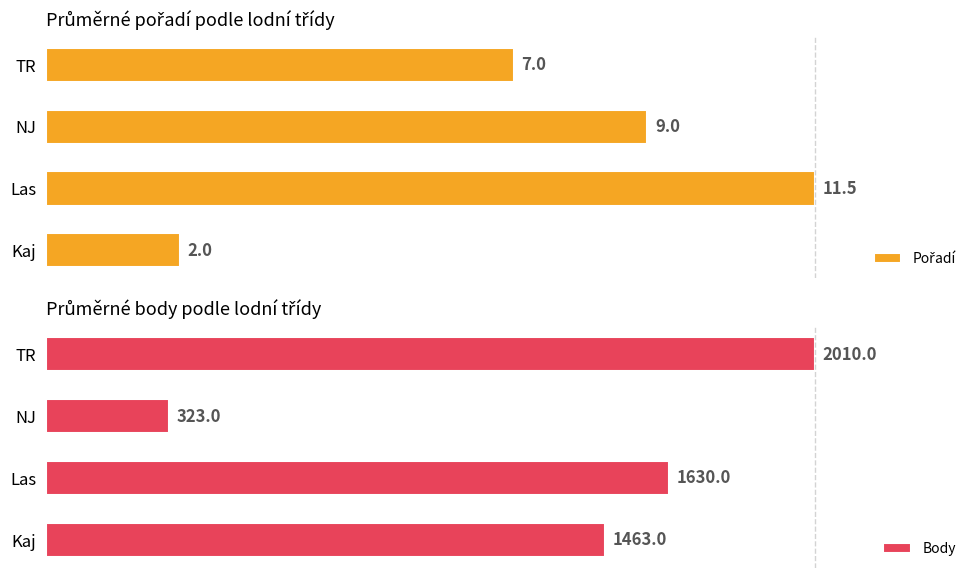

How many data points in Pořadí are less than 78?

2